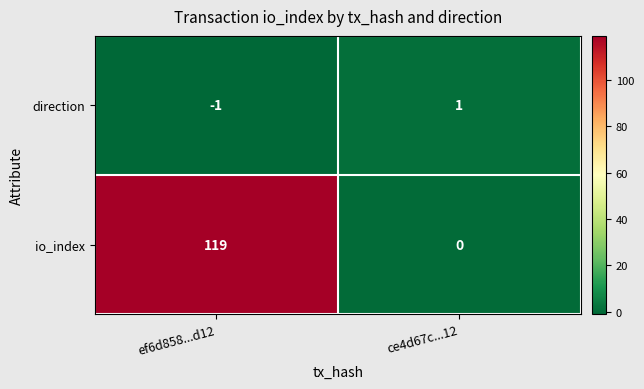

Reading right to left, list all the values displayed in this chart.

direction: 1	-1
io_index: 0	119